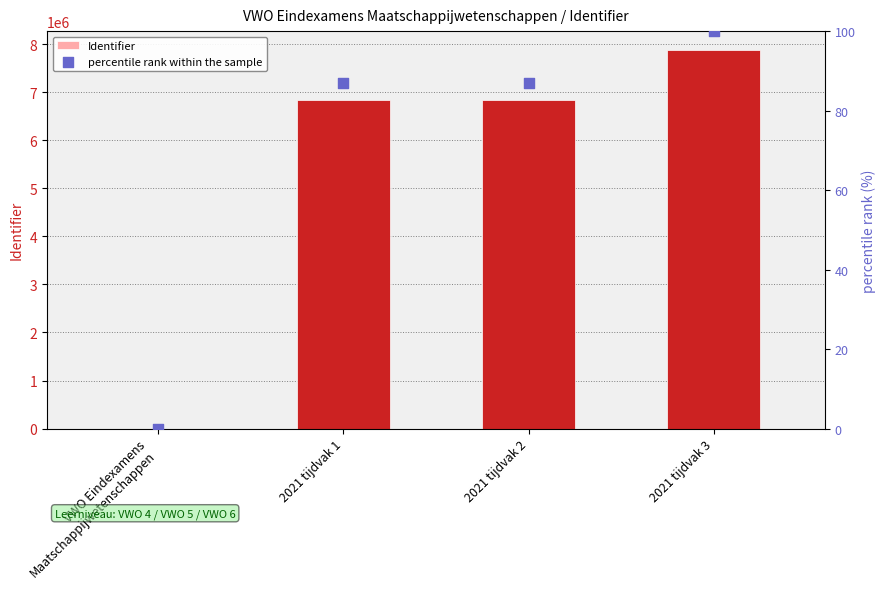

Which series contains the lowest Y value?

Identifier